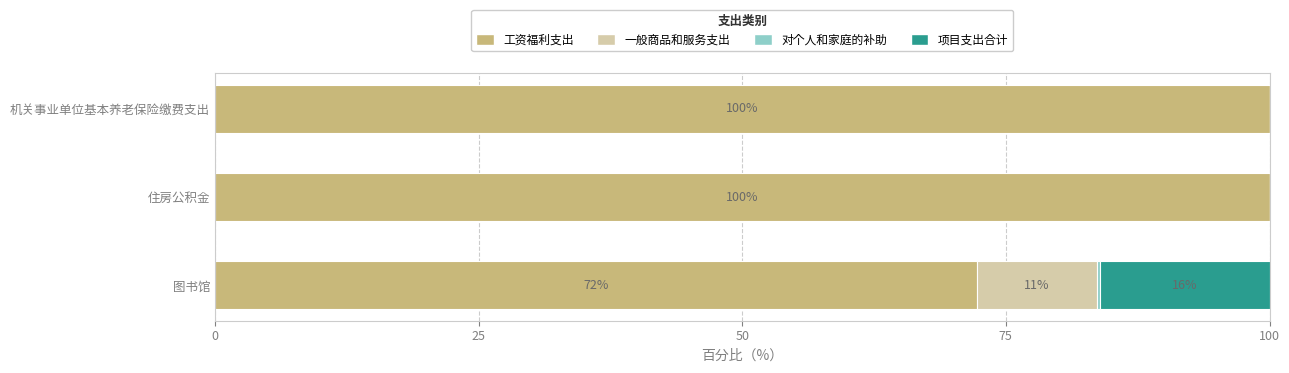

What is the total value across all series at 机关事业单位基本养老保险缴费支出?

100.0